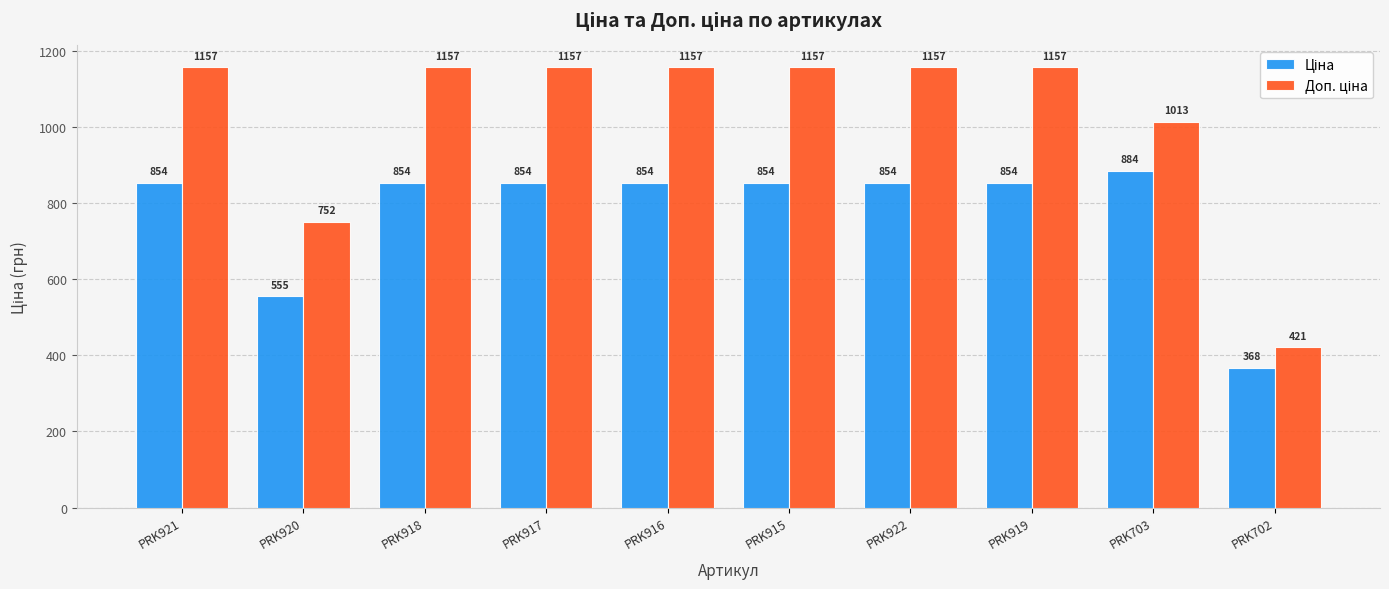

At how many categories does at least one series exceed 1017?

7